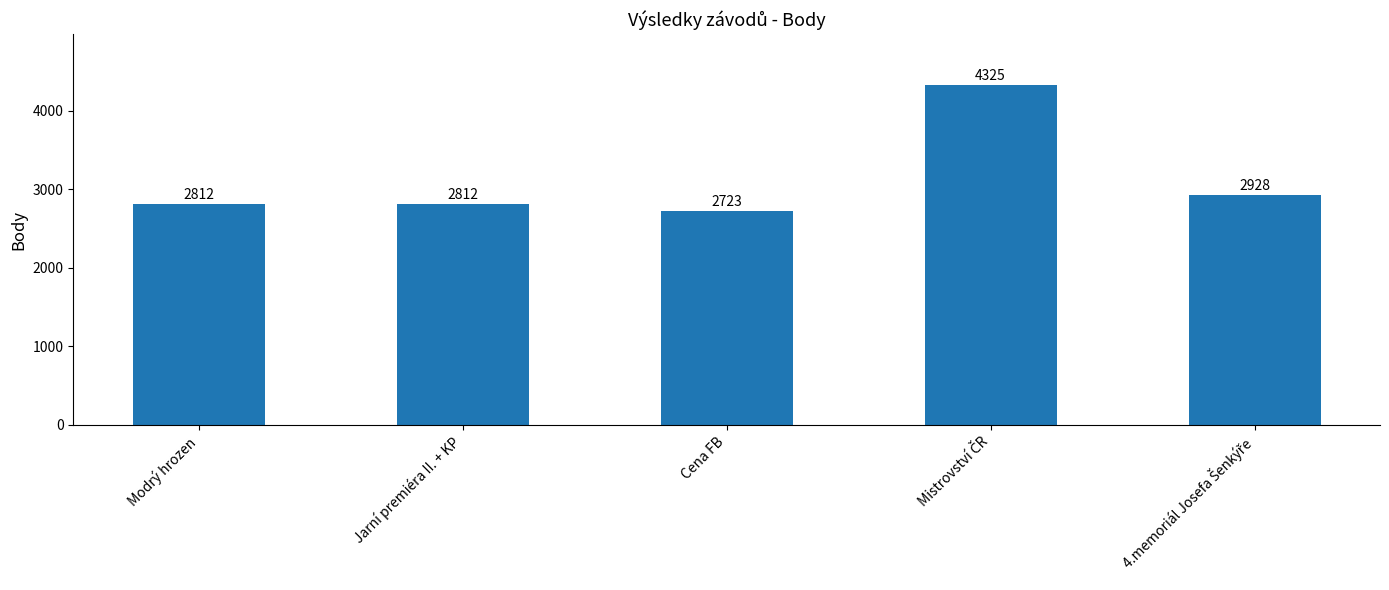

What value does the data have at Jarní premiéra II. + KP?

2812